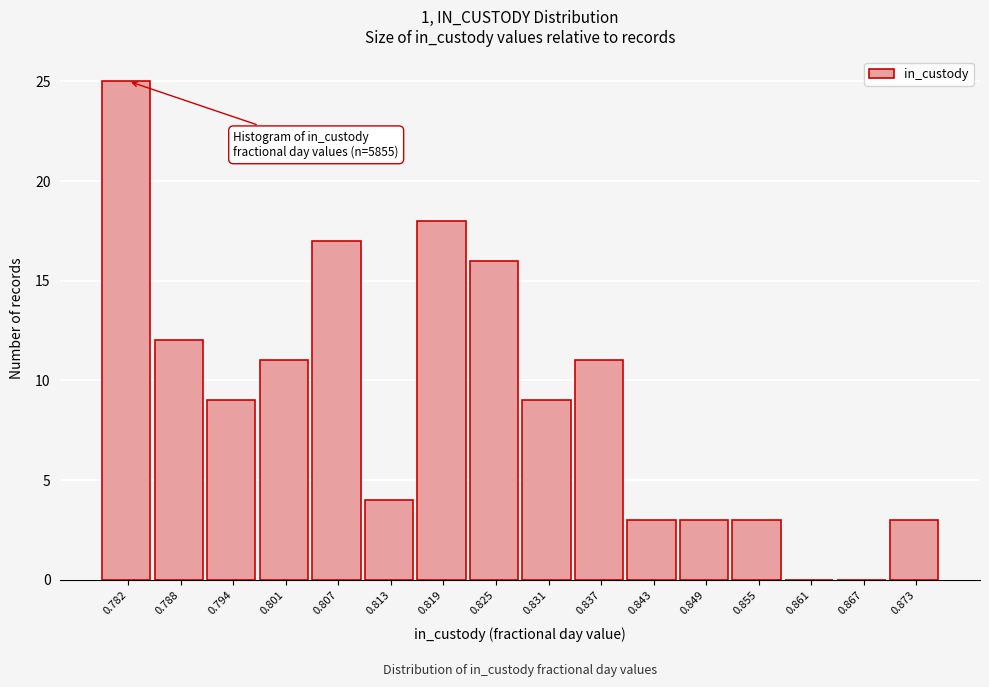

Reading right to left, transcribe all the data shown in this chart.

0.873=3	0.867=0	0.861=0	0.855=3	0.849=3	0.843=3	0.837=11	0.831=9	0.825=16	0.819=18	0.813=4	0.807=17	0.801=11	0.794=9	0.788=12	0.782=25